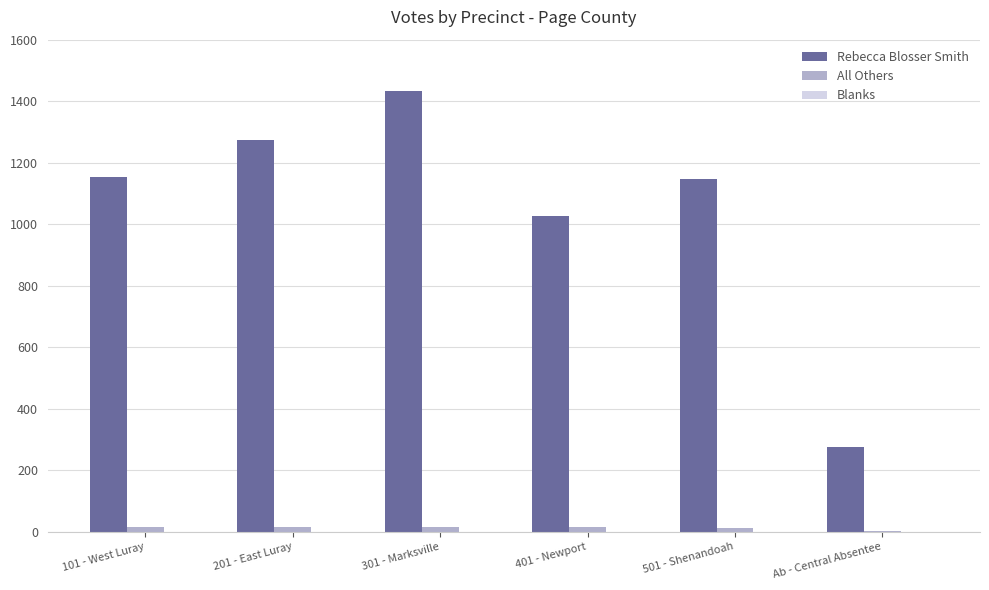

Between 501 - Shenandoah and Ab - Central Absentee, which series saw the biggest shift?

Rebecca Blosser Smith